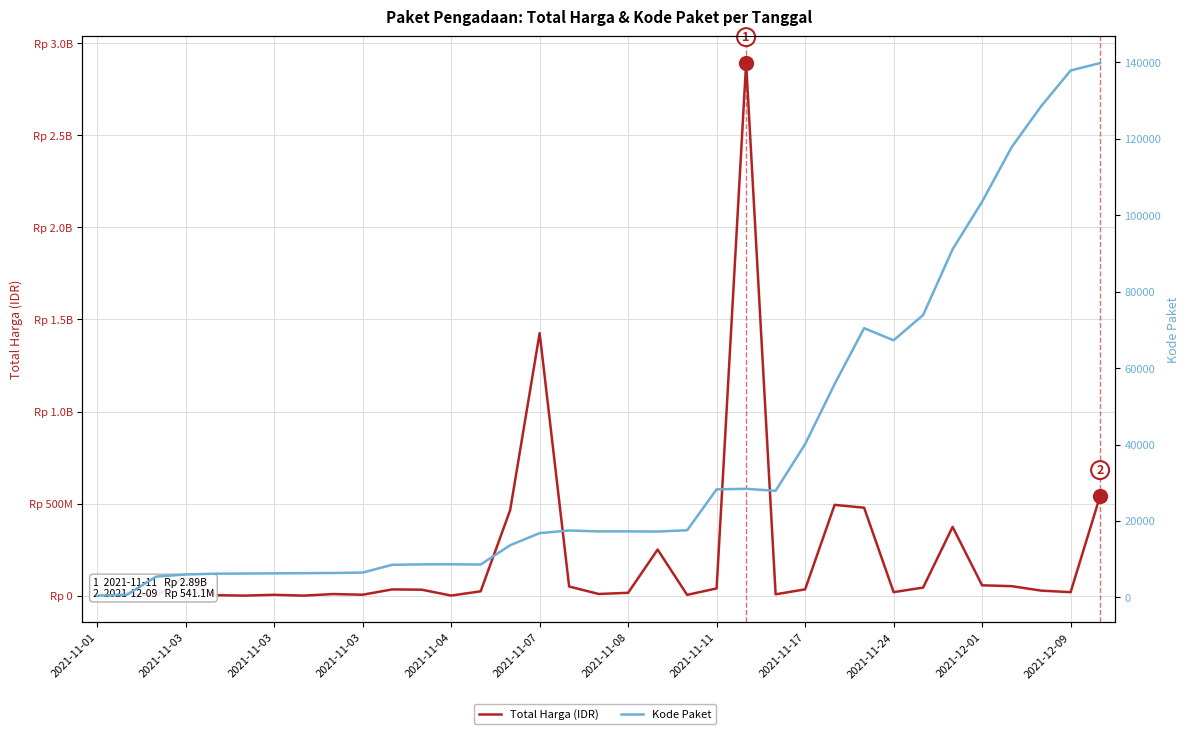

Is this an area chart (filled region under the line)?

No